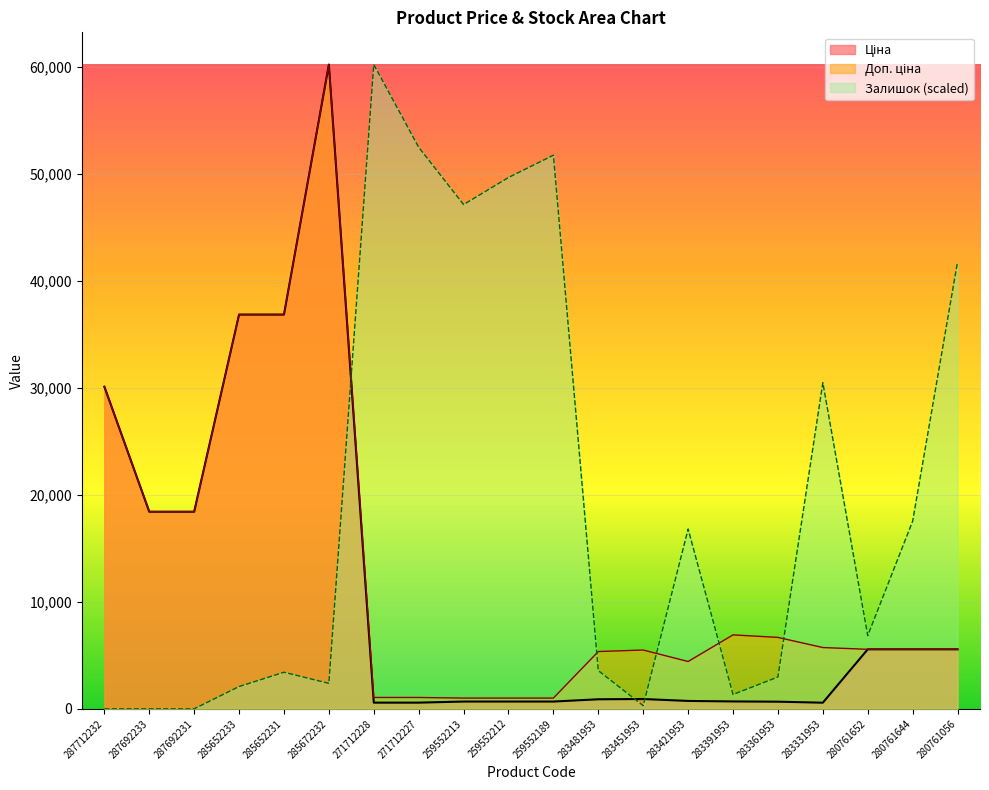

True or false: Доп. ціна and Залишок cross at least once.

True